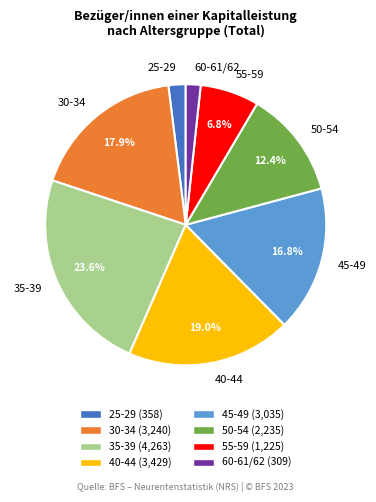

Between 50-54 and 55-59, which is larger?

50-54